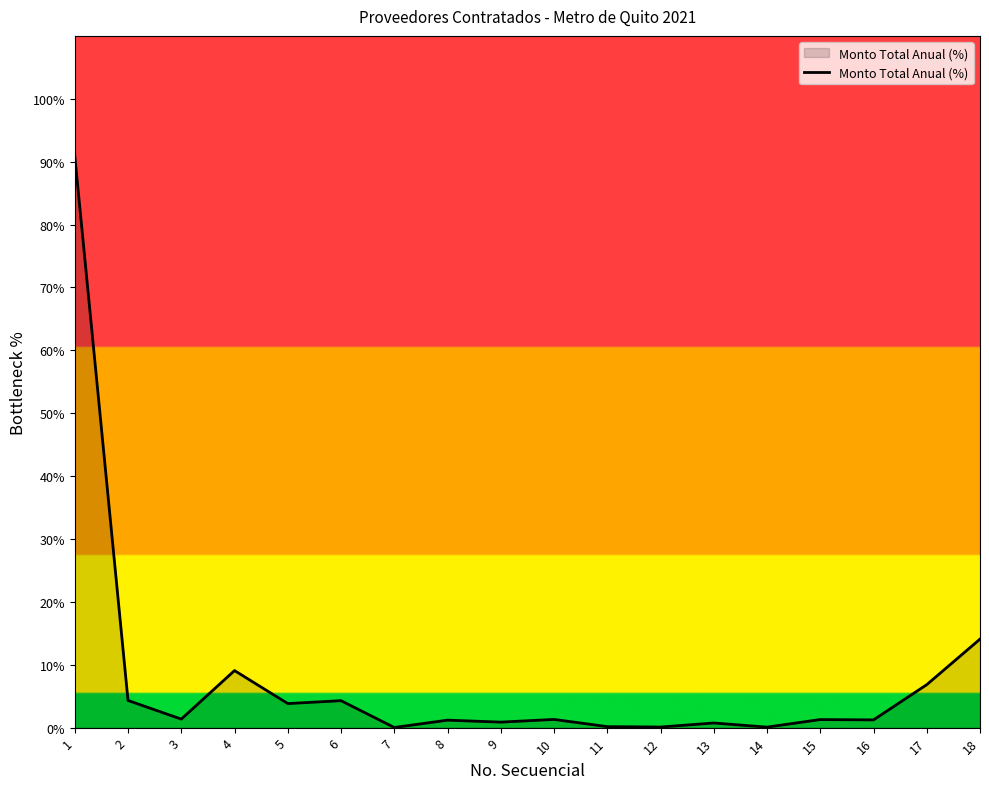

What is the maximum value shown in the chart?

90.9